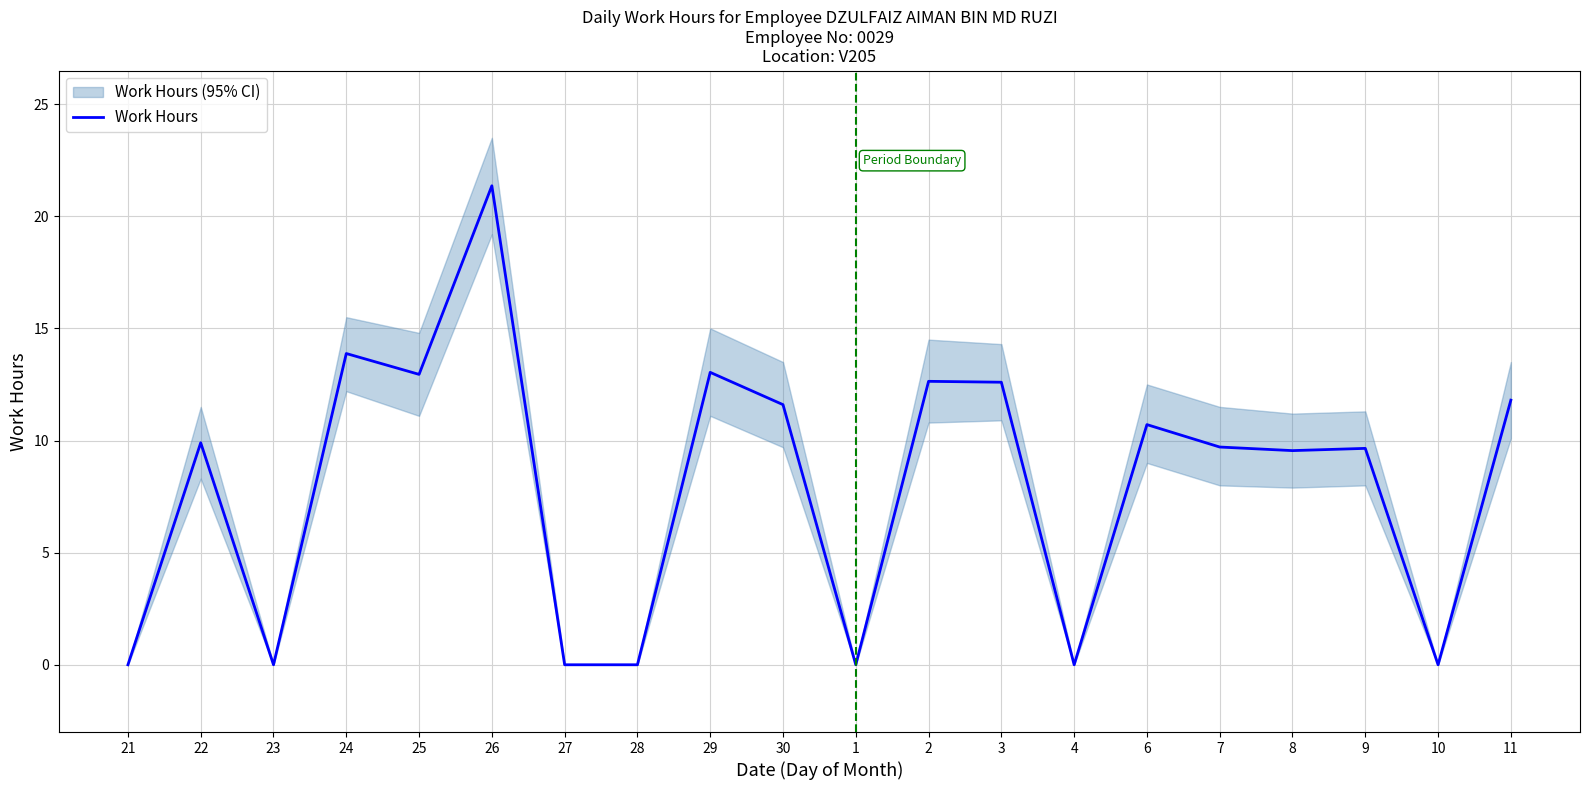

What is the difference between the maximum and minimum values?

21.4